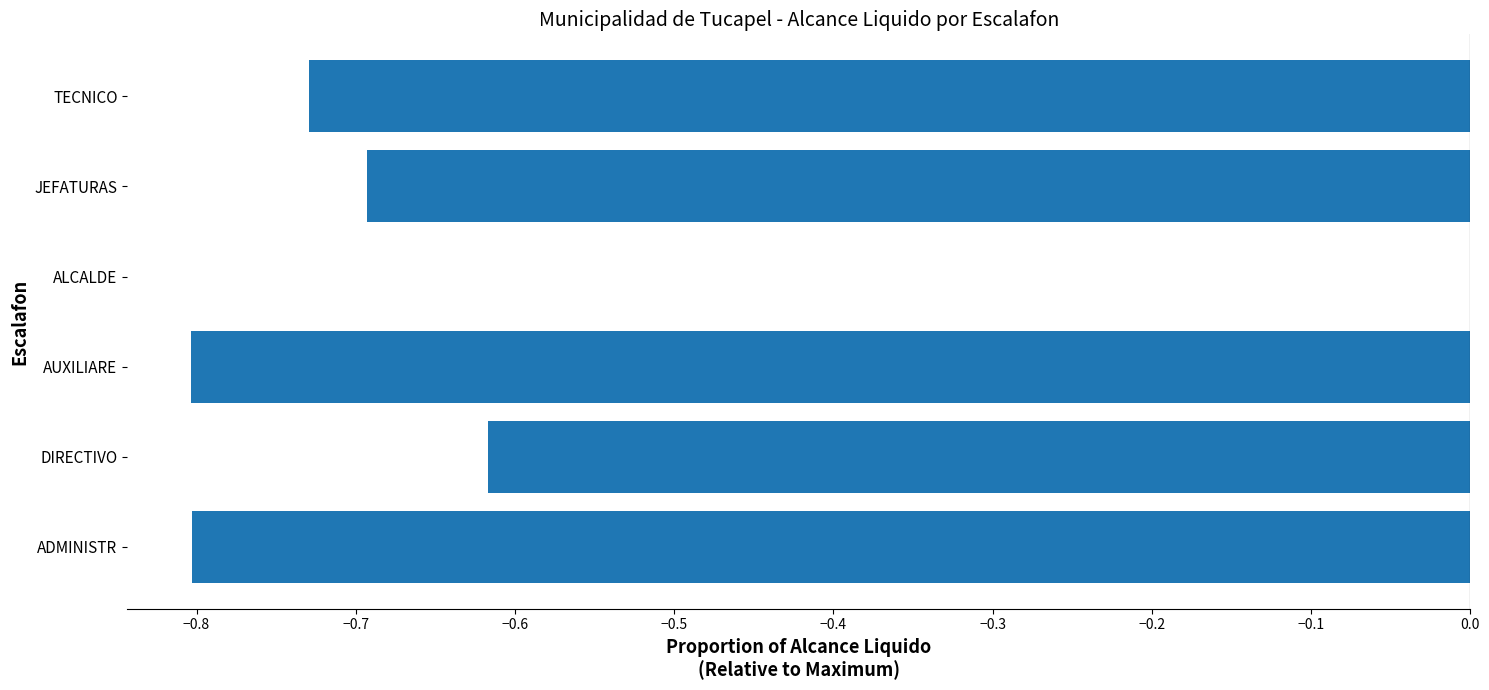

Are the bars horizontal?

Yes